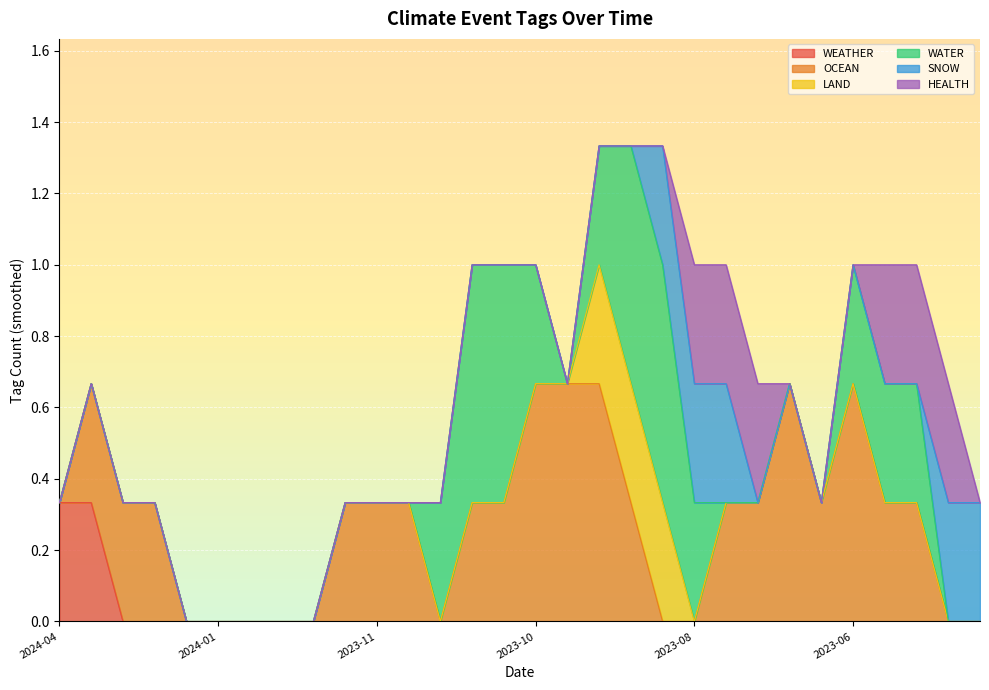

True or false: HEALTH has more than 2 interior local peaks.

False